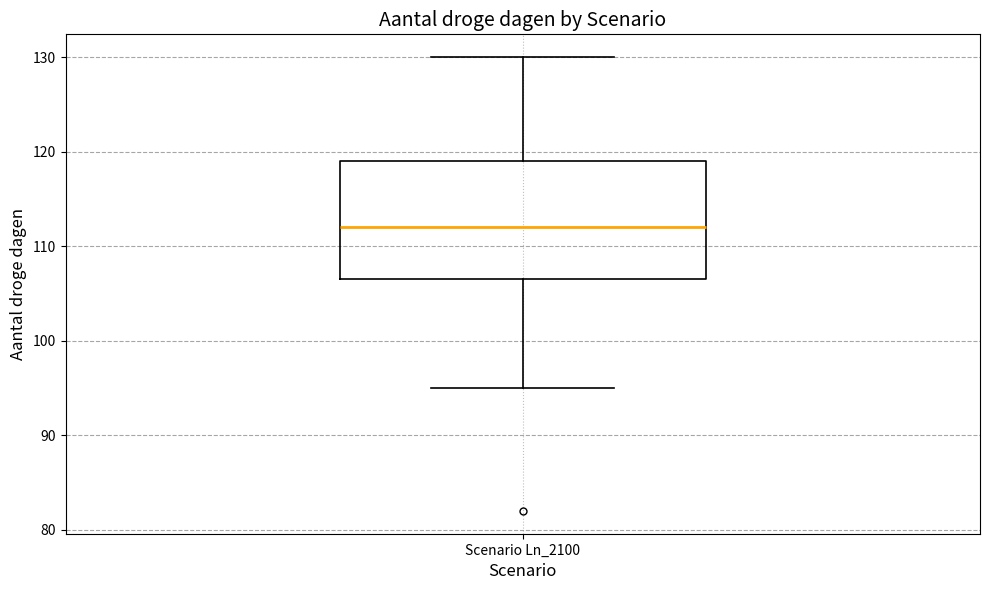

Transcribe this box plot: give where the median line is, the range the box spans, and where the two whiskers end, as read against the y-axis. The values are not printed on the chart, so give them approximately, as read against the axis.

median 112, box 107 to 119, whiskers 95 to 130